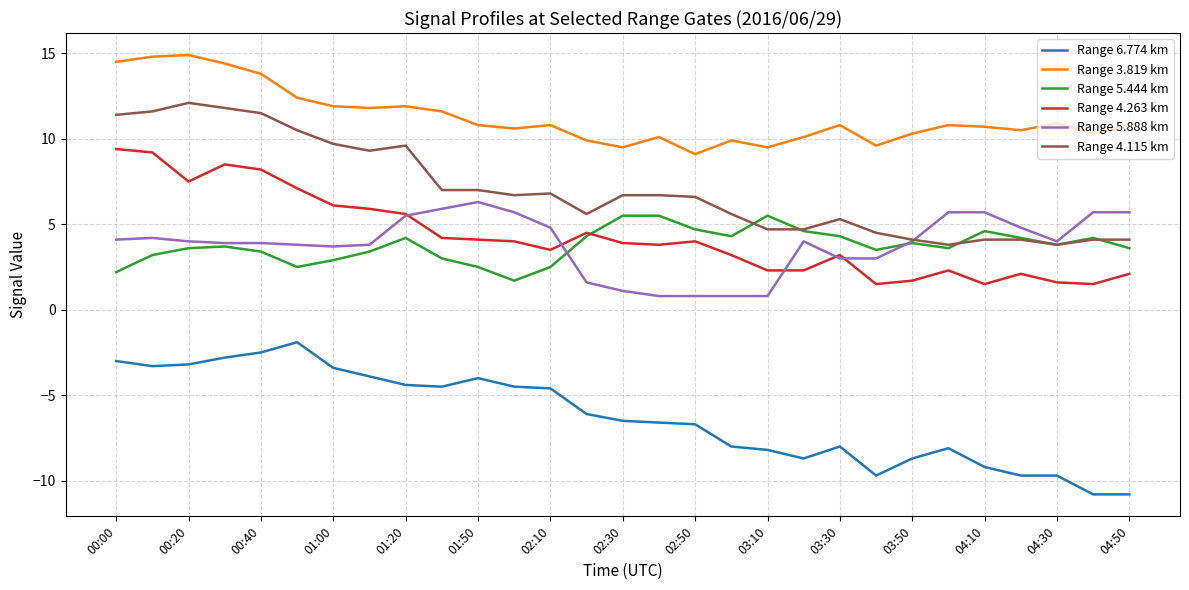

What is the minimum value shown in the chart?

-10.8